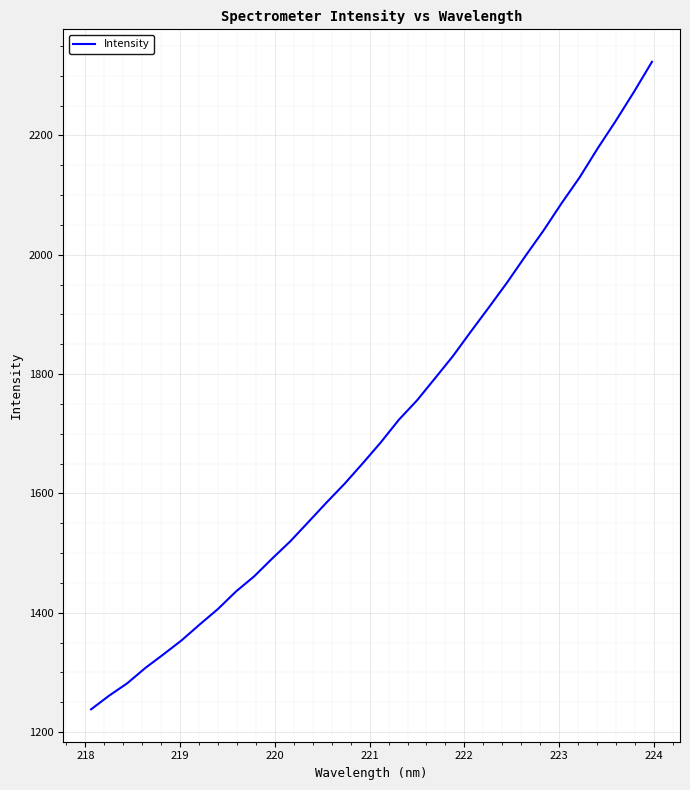

What is the difference between the maximum and minimum values?

1085.2